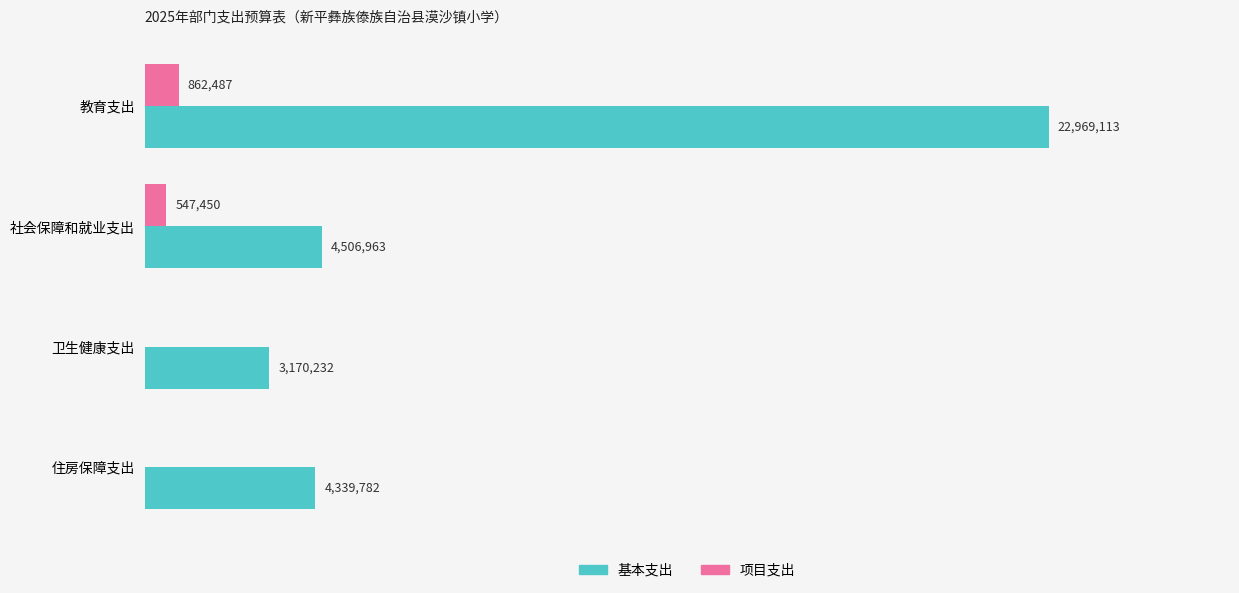

What are all the series names shown in the legend?

基本支出, 项目支出